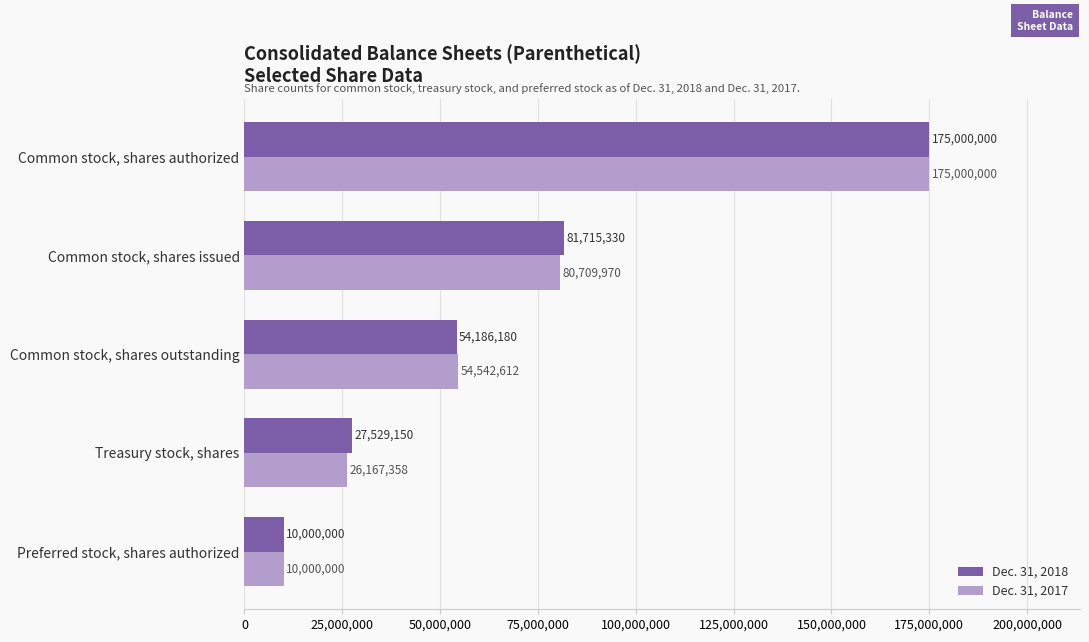

True or false: Dec. 31, 2017 has a value of 175000000 at Common stock, shares authorized.

True